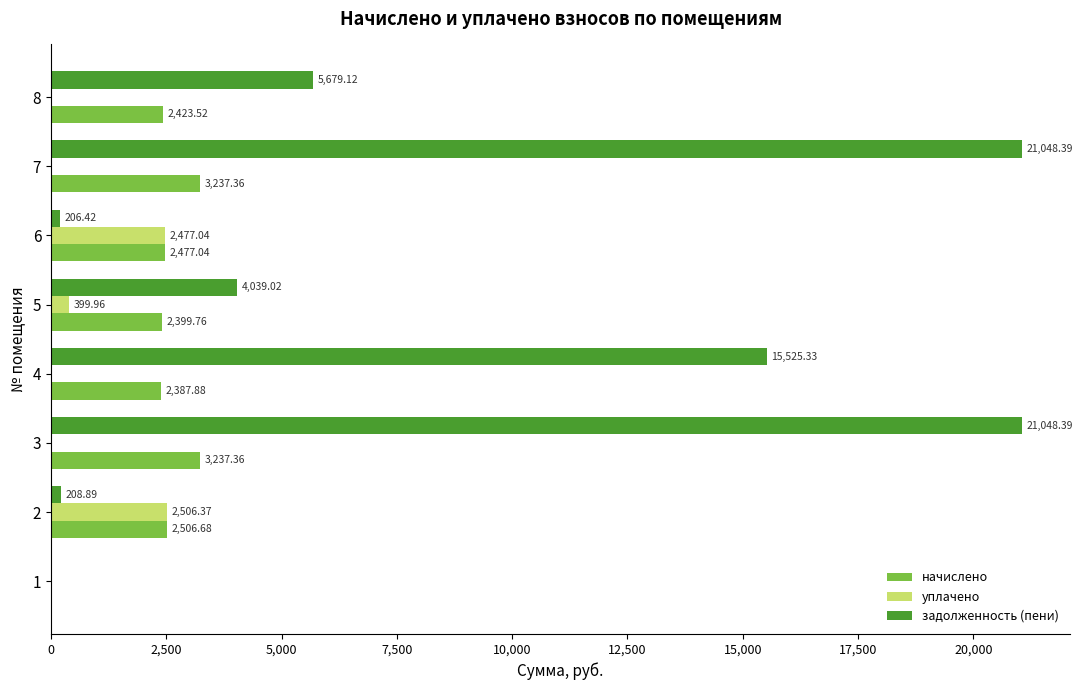

Between 2 and 6, which series saw the biggest shift?

начислено